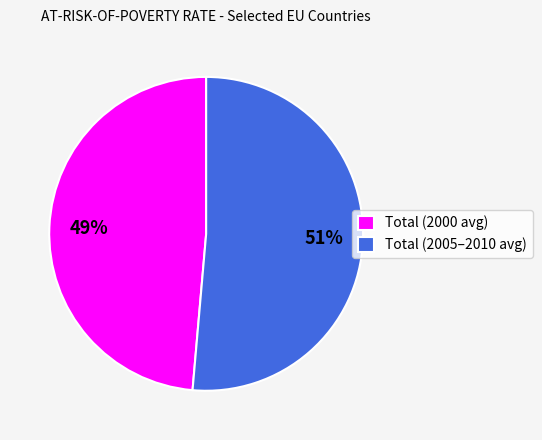

How many segments does this pie chart have?

2